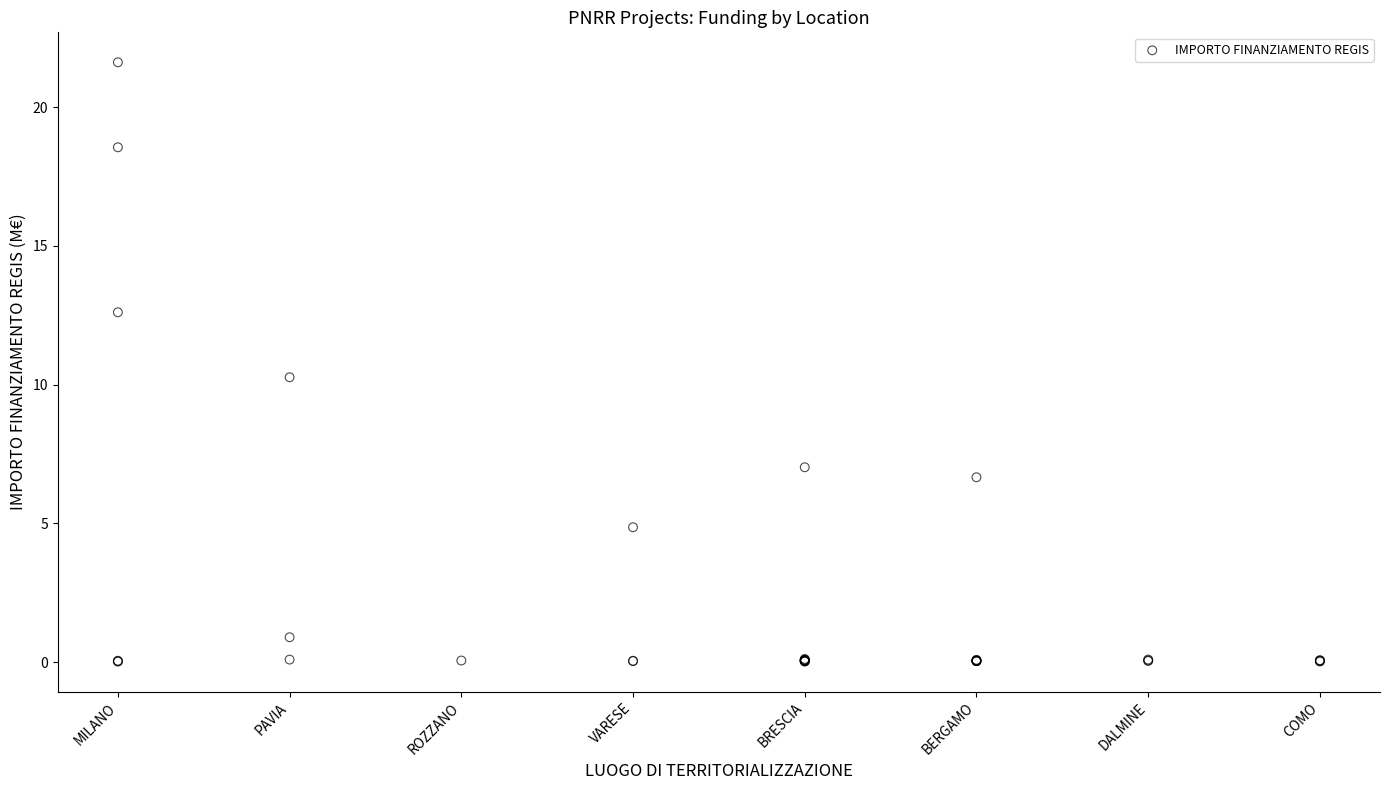

What Y value in the scatter plot is closest to 10?

10.3